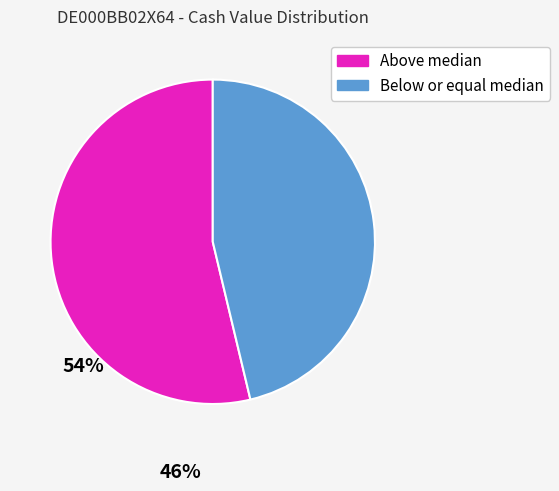

Does any single category account for the majority?

Yes